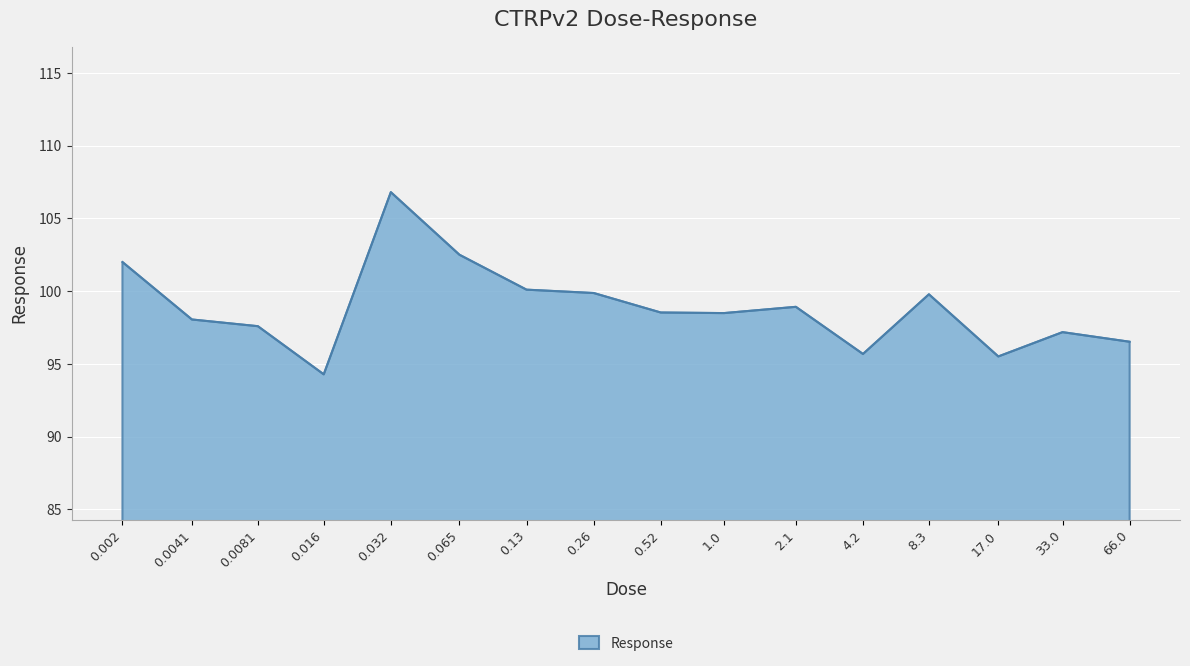

What is the difference between the maximum and minimum values?

12.5